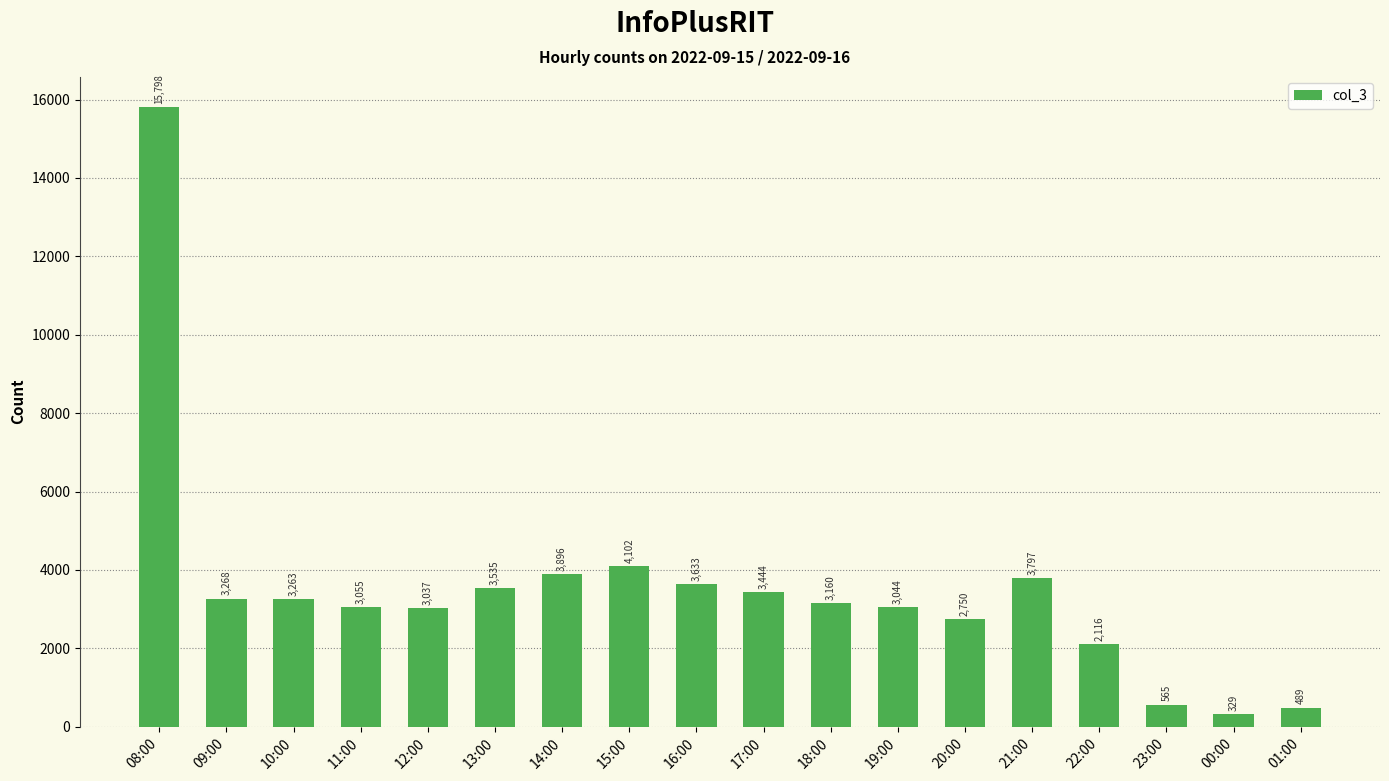

What is the difference between the values at 13:00 and 10:00?

272